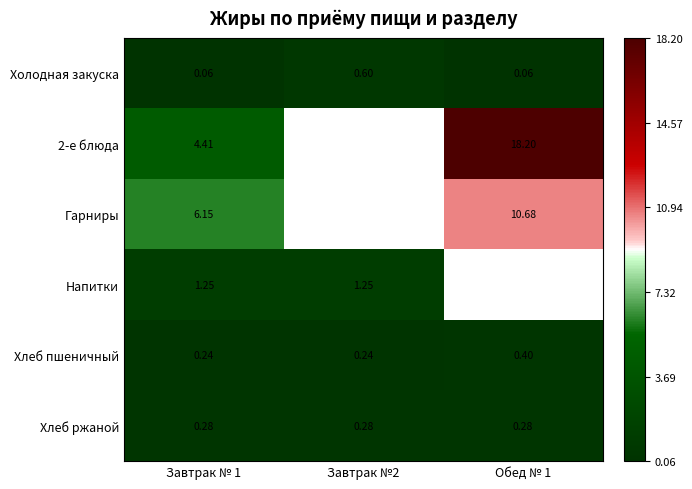

Is the value of Хлеб пшеничный at Обед № 1 greater than the value of Холодная закуска at Обед № 1?

Yes